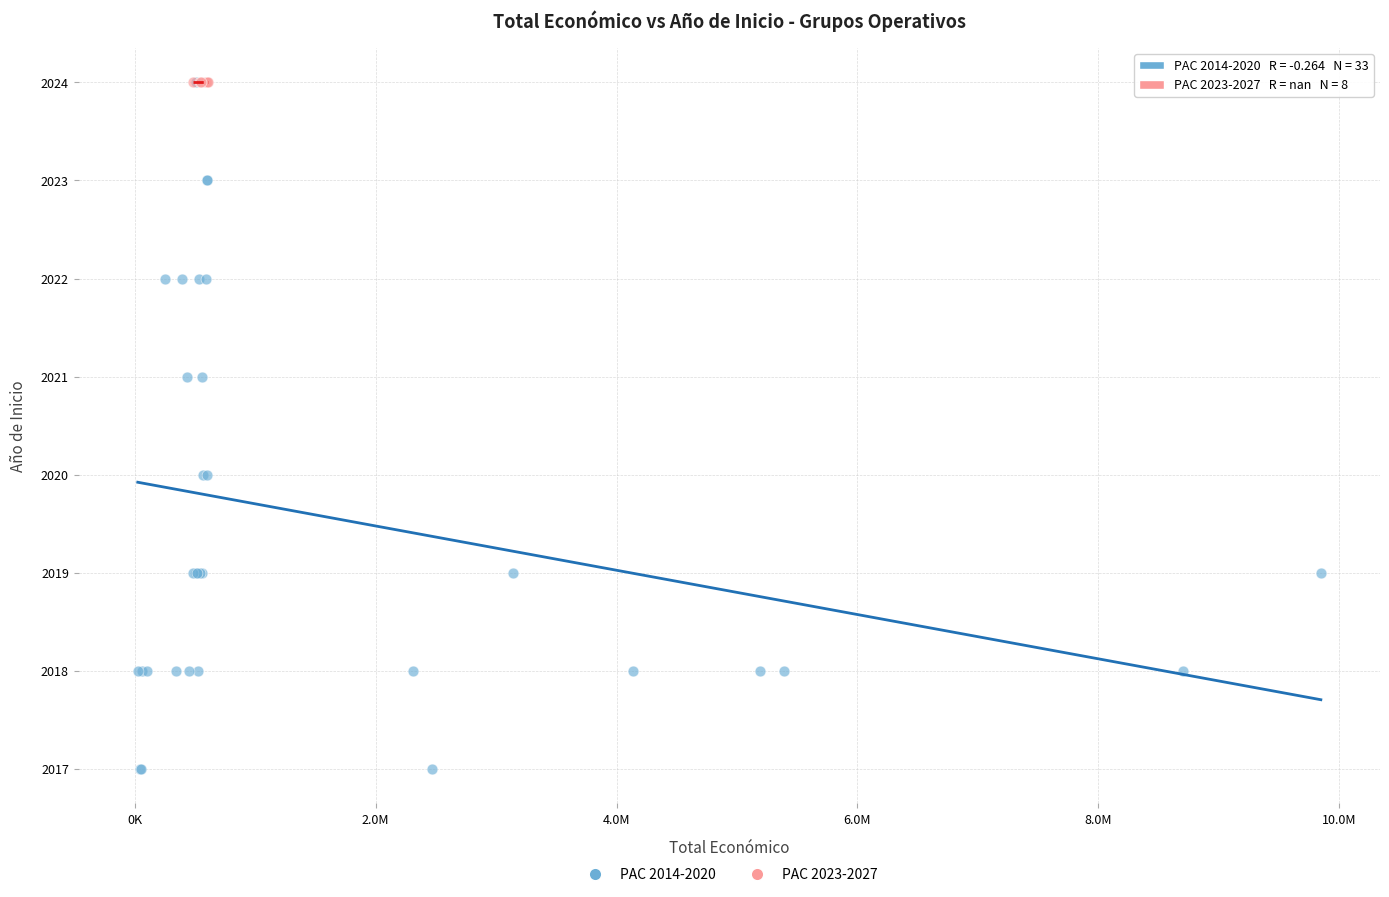

Which series reaches the minimum Y coordinate?

PAC 2014-2020